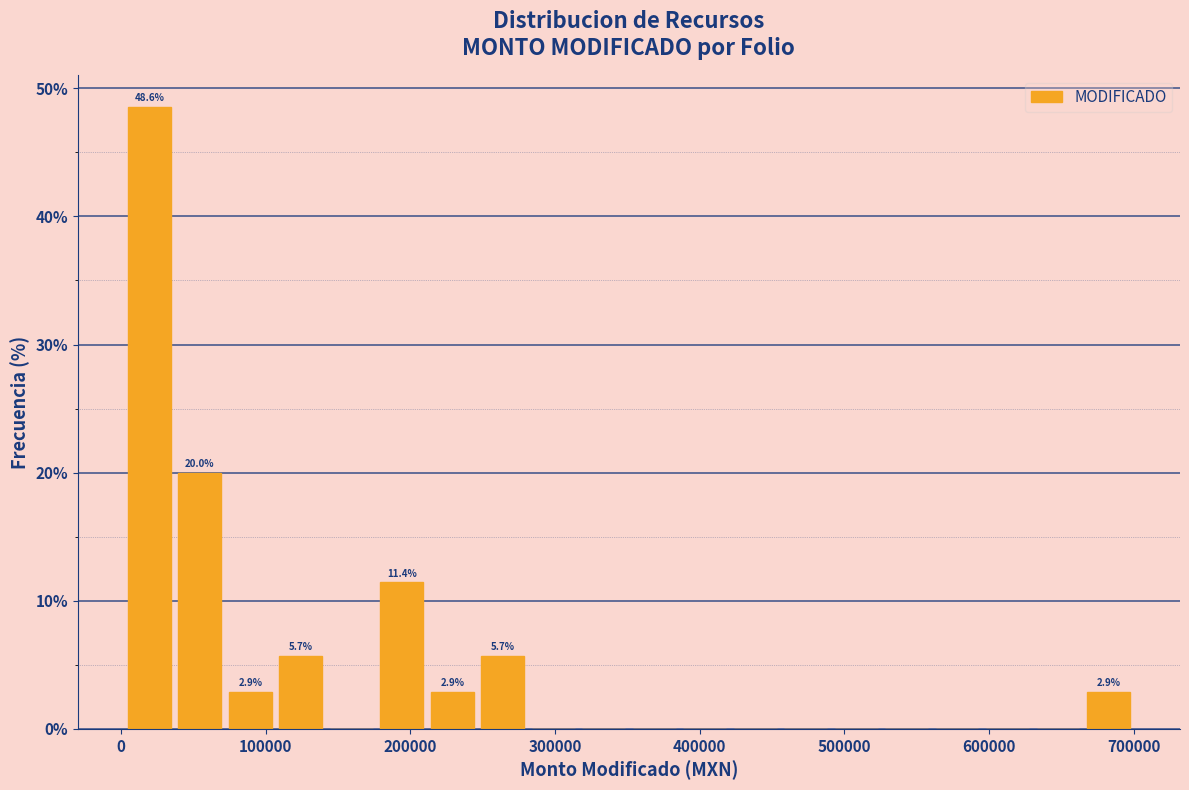

Read against the x-axis, roughly where is the centre of the tallest bar?

20000